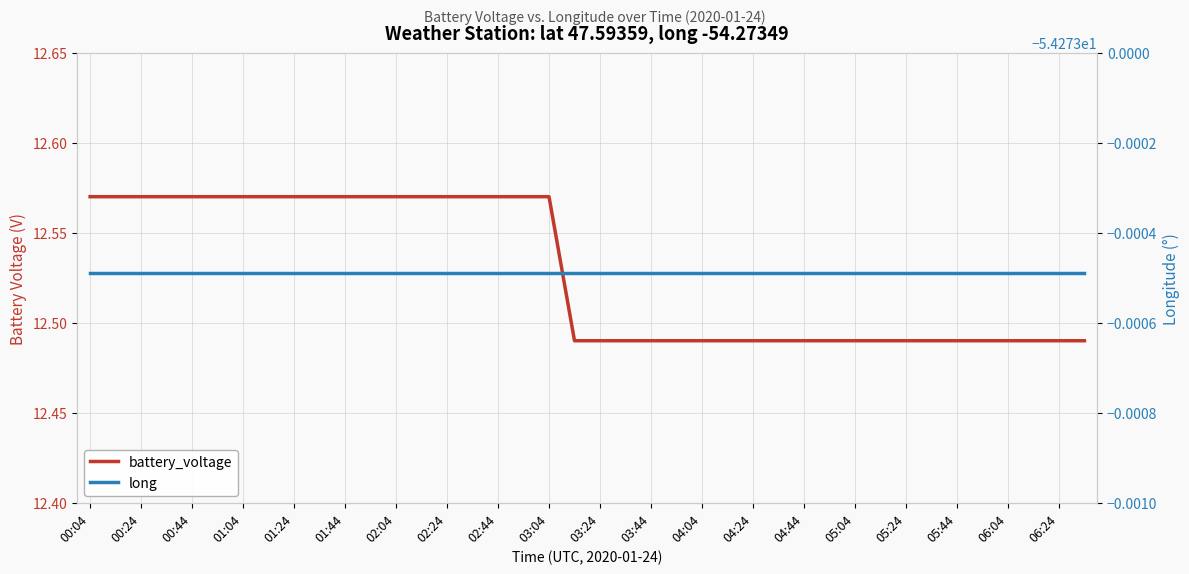

Reading right to left, list all the values displayed in this chart.

battery_voltage: 12.5	12.5	12.5	12.5	12.5	12.5	12.5	12.5	12.5	12.5	12.5	12.5	12.5	12.5	12.5	12.5	12.5	12.5	12.5	12.5	12.5	12.6	12.6	12.6	12.6	12.6	12.6	12.6	12.6	12.6	12.6	12.6	12.6	12.6	12.6	12.6	12.6	12.6	12.6	12.6
long: -54.3	-54.3	-54.3	-54.3	-54.3	-54.3	-54.3	-54.3	-54.3	-54.3	-54.3	-54.3	-54.3	-54.3	-54.3	-54.3	-54.3	-54.3	-54.3	-54.3	-54.3	-54.3	-54.3	-54.3	-54.3	-54.3	-54.3	-54.3	-54.3	-54.3	-54.3	-54.3	-54.3	-54.3	-54.3	-54.3	-54.3	-54.3	-54.3	-54.3